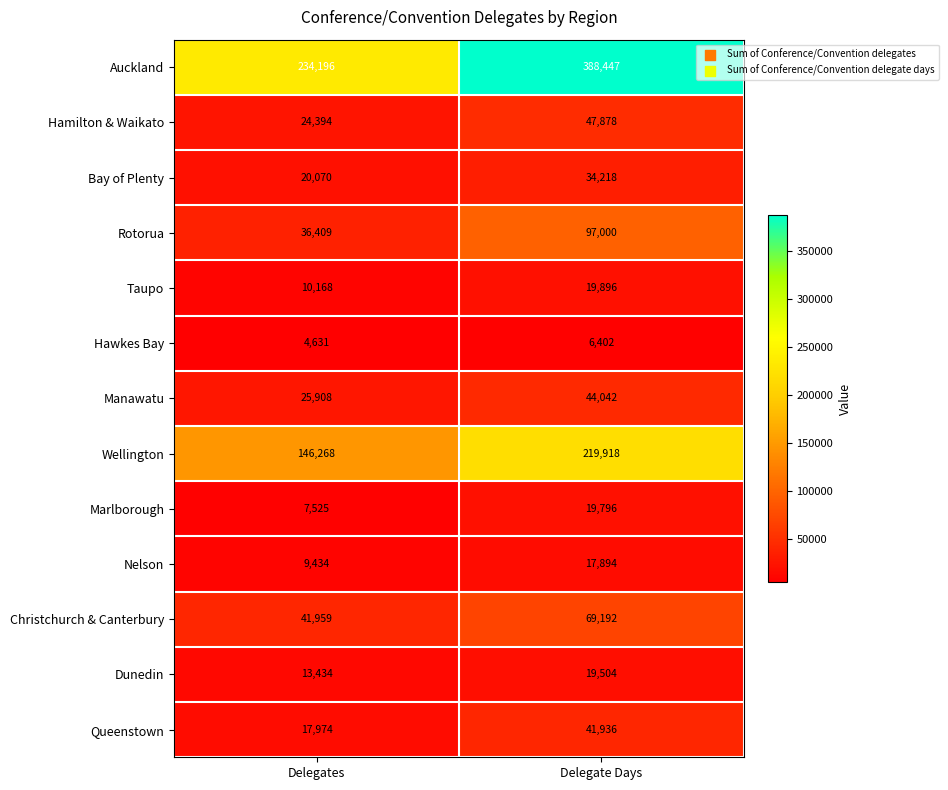

Between Delegates and Delegate Days, which series saw the biggest shift?

Auckland